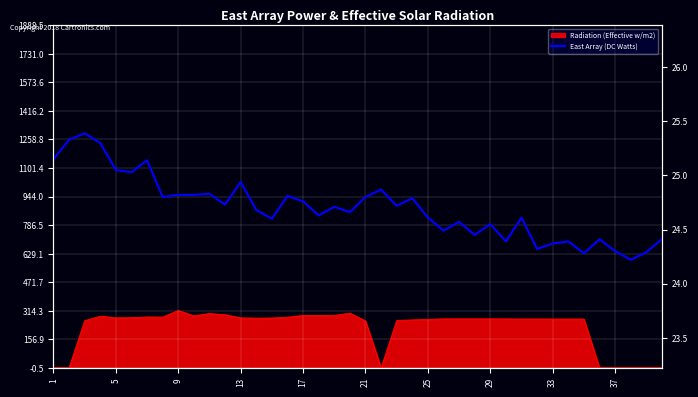

How many lines are shown in the chart?

1